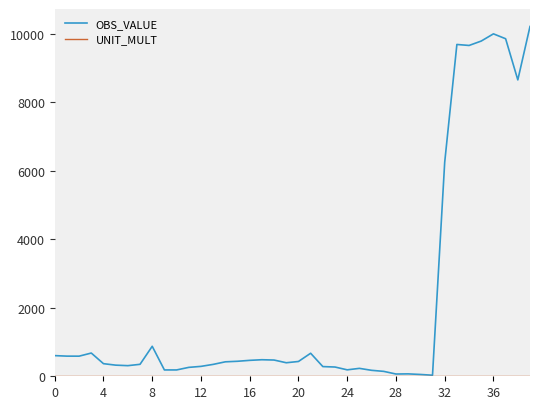

What is the greatest value displayed?

10210